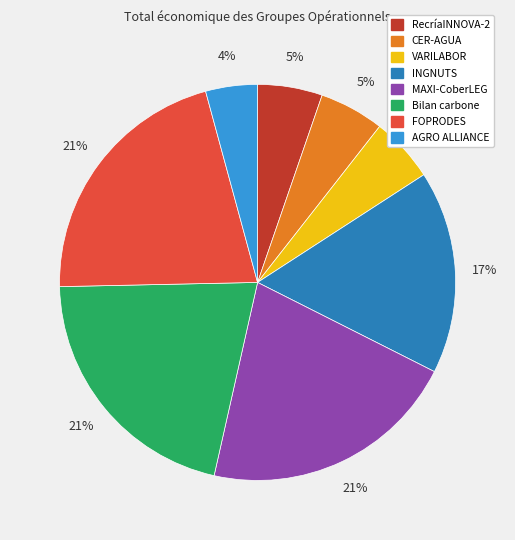

Is there any slice that represents more than half of the pie?

No